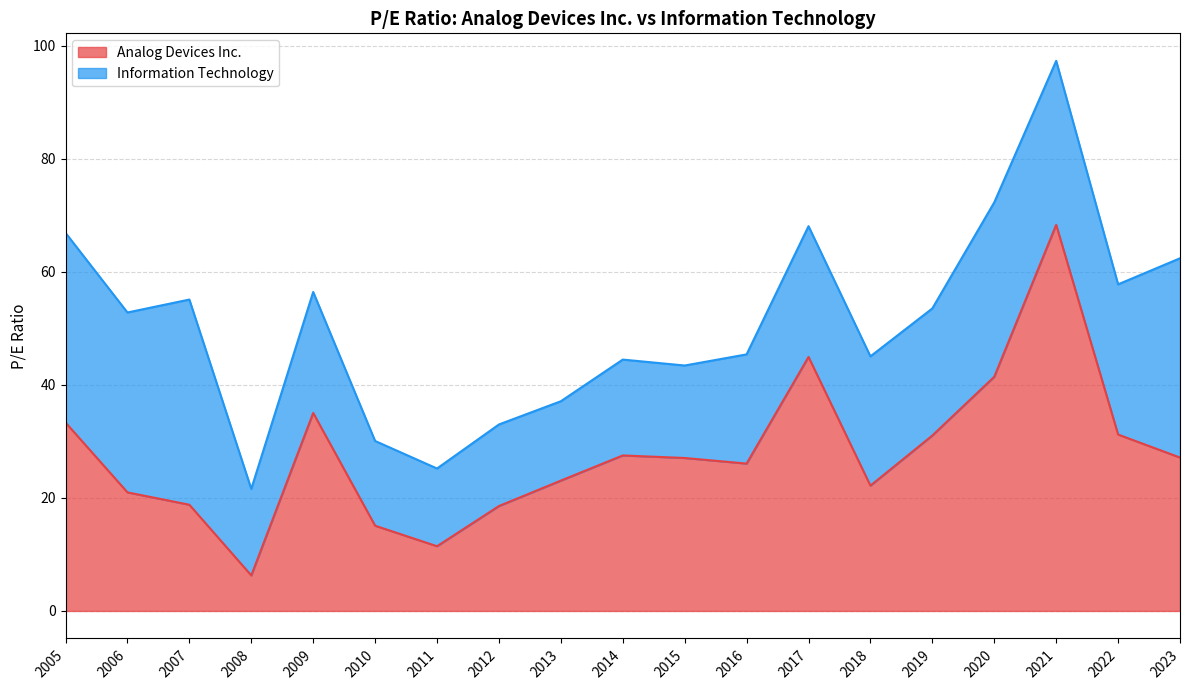

Does the chart display data point markers on the line(s)?

No